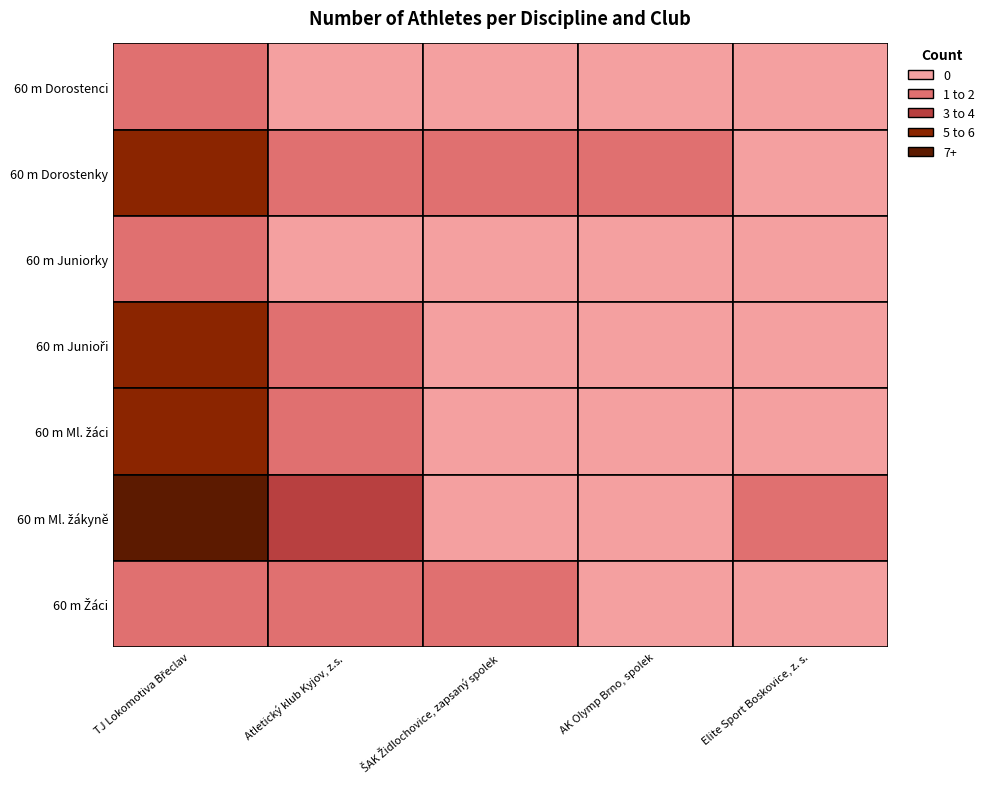

What is the sum of the 60 m Ml. žákyně values at 60 m Dorostenci and 60 m Junioři?

9